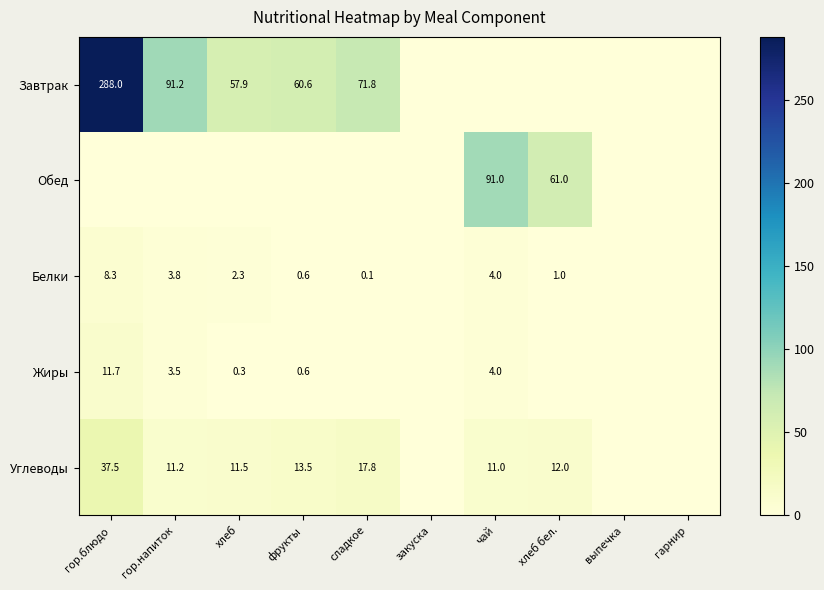

Which label corresponds to the largest value in the chart?

гор.блюдо